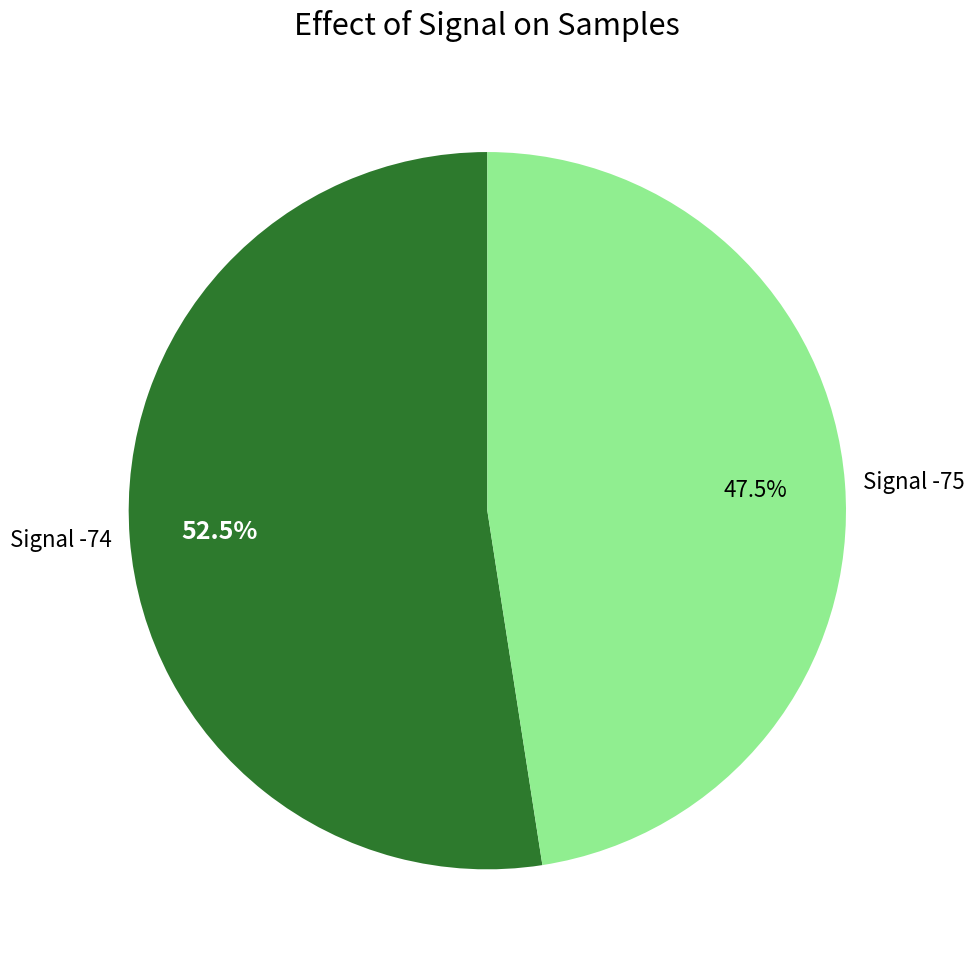

To the nearest percent, what is the average slice percentage?

50%